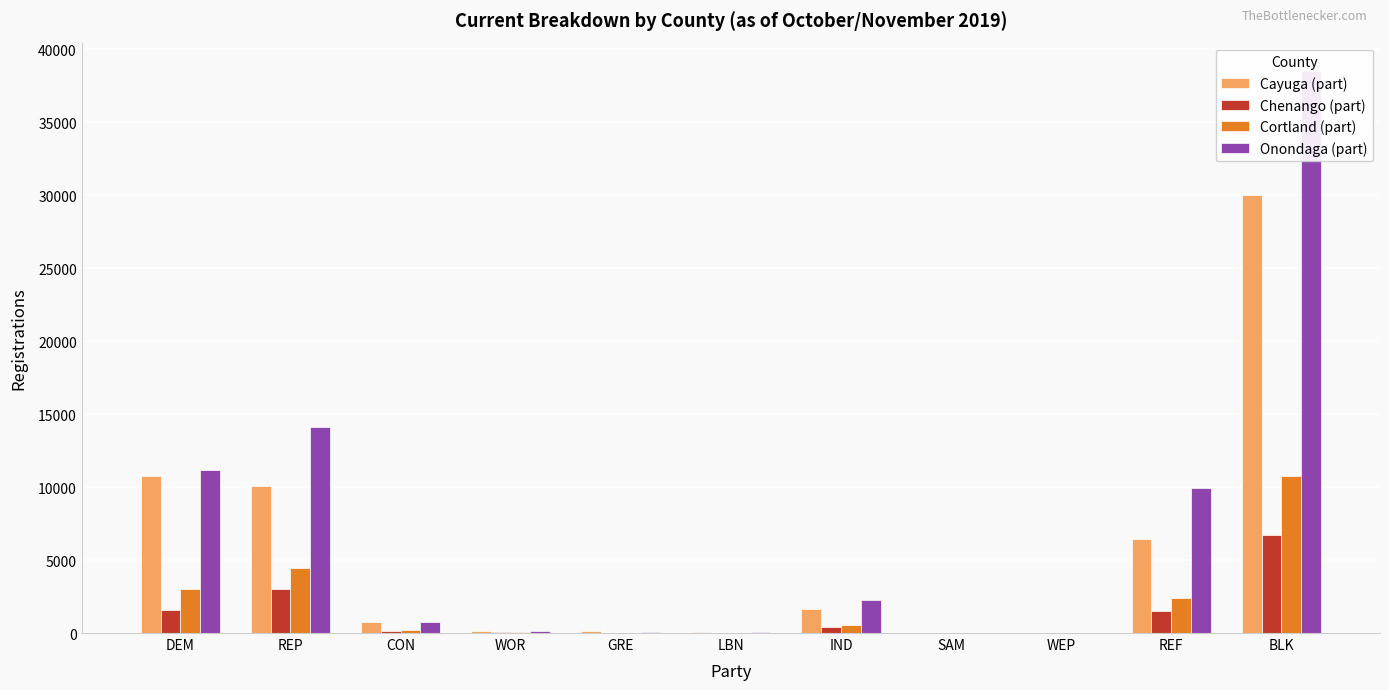

How many bars are there in total?

44